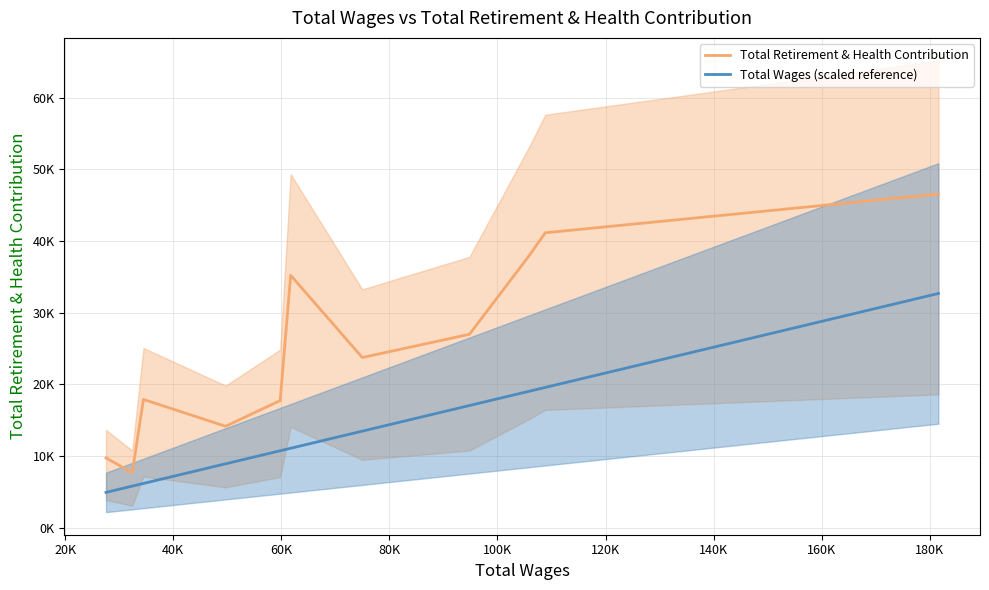

Which series changed the most between 80K and 120K?

Total Retirement & Health Contribution